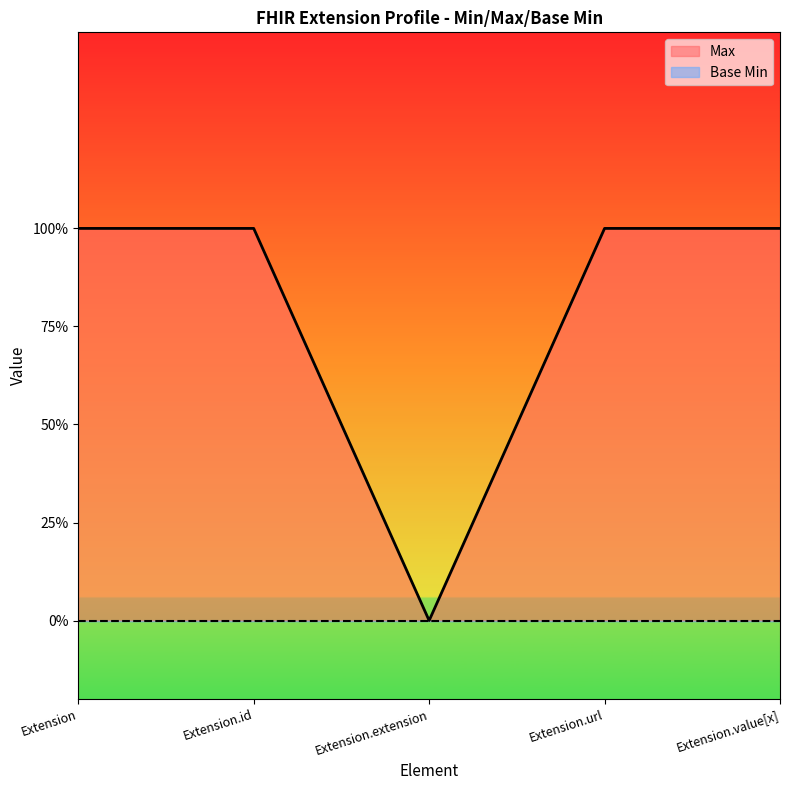

True or false: there are more than 0 points higher than both neighbors.

False